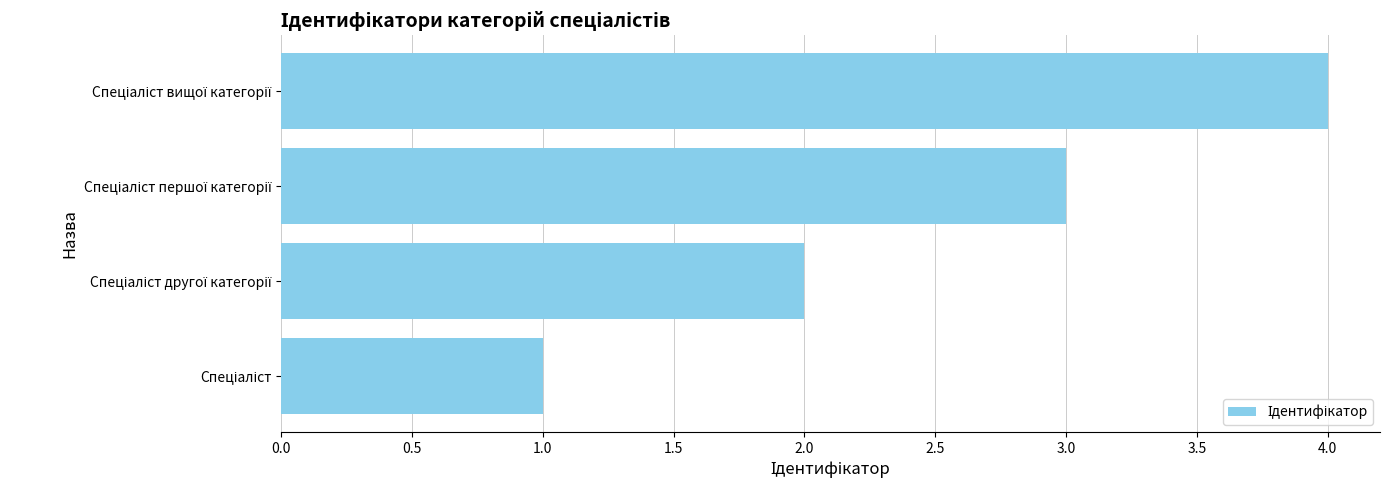

What is the sum of all values?

10